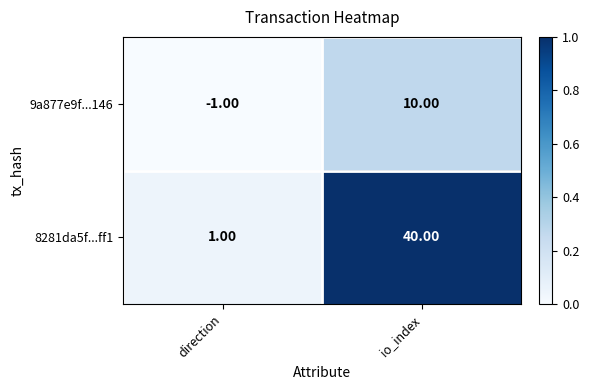

Count the number of categories in the chart.

2